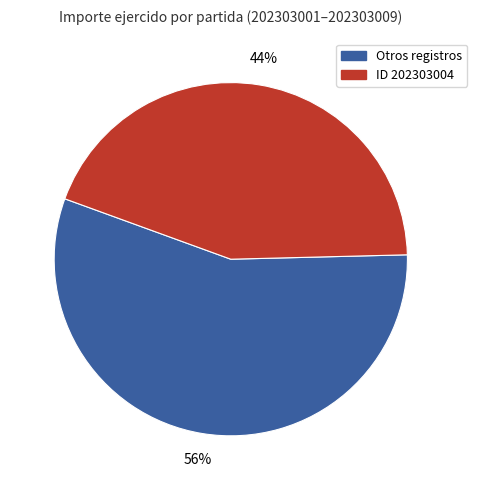

Is there a majority slice in this chart?

Yes